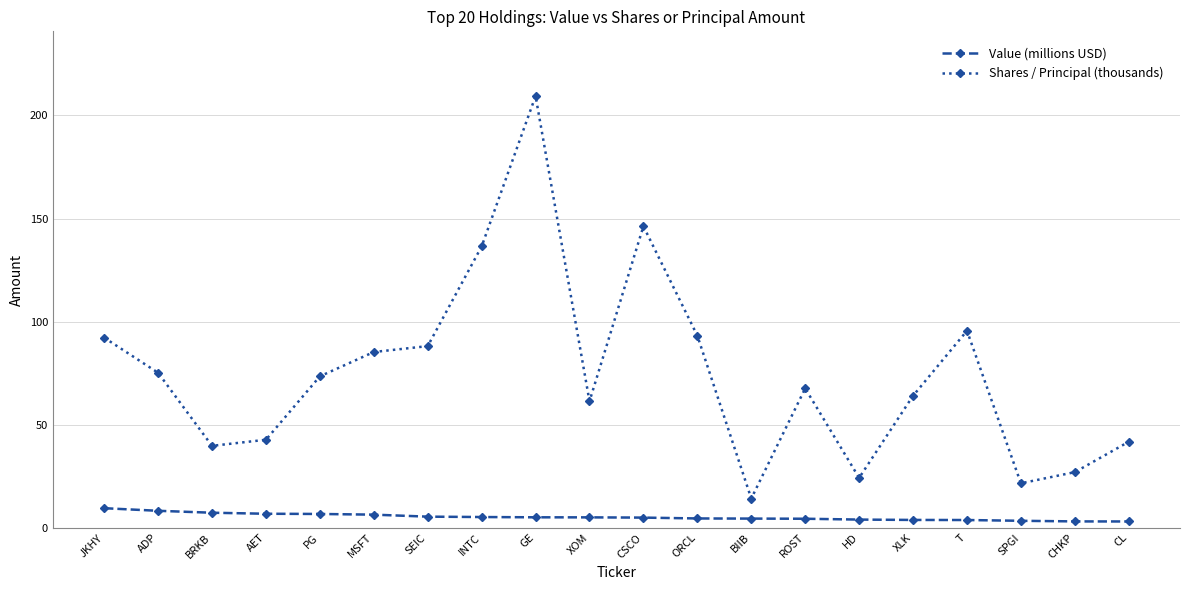

What is the value of the Shares / Principal (thousands) point at the 8th from the left?

136.4